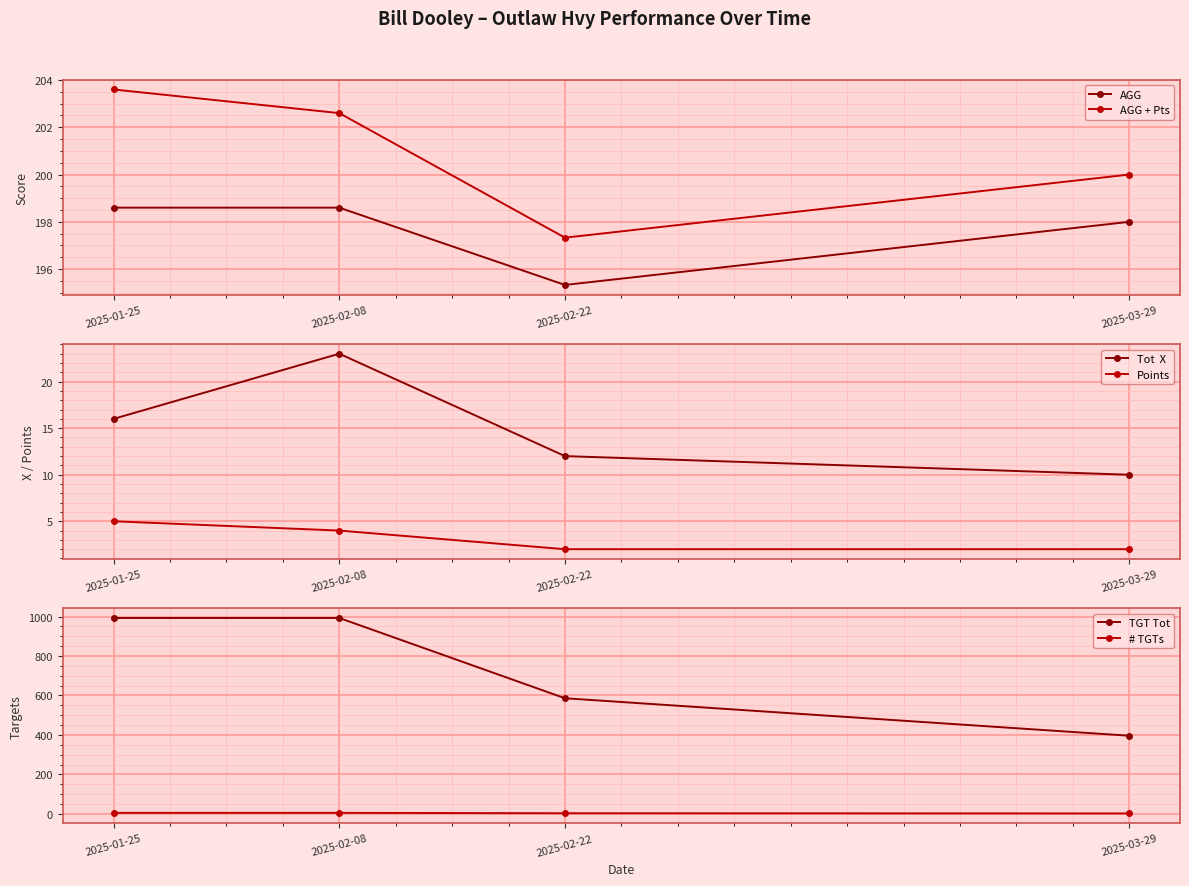

What is the label of the 4th point from the left?

2025-03-29